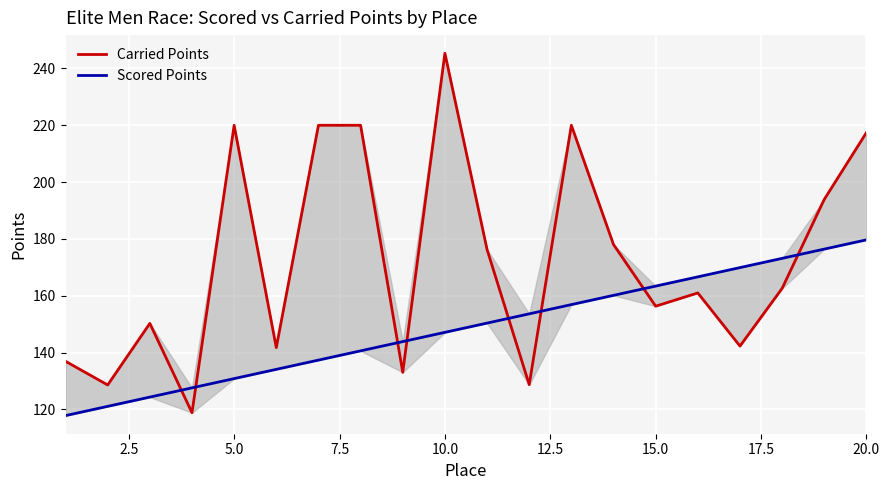

Rank the series by their maximum value, from lowest to highest.

Scored Points, Carried Points